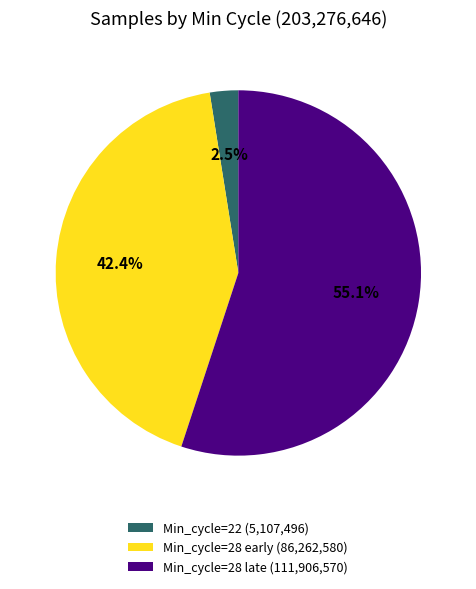

Rank the categories by value from lowest to highest.

Min_cycle=22 (5,107,496), Min_cycle=28 early (86,262,580), Min_cycle=28 late (111,906,570)